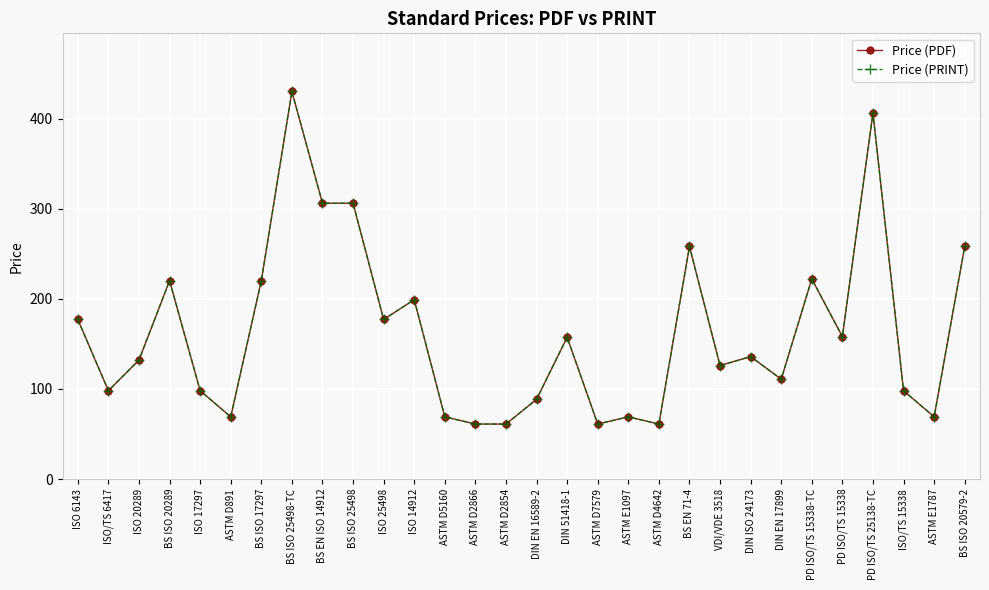

Is the value of Price (PRINT) at BS EN 71-4 greater than the value of Price (PDF) at ISO 25498?

Yes